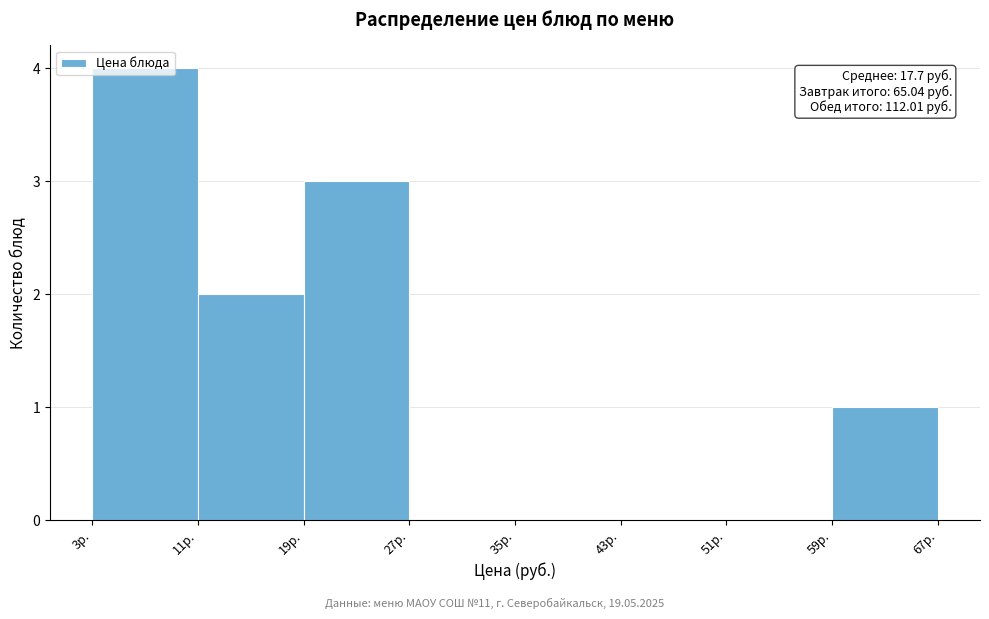

Which range on the x-axis has the tallest bar?

3 to 11